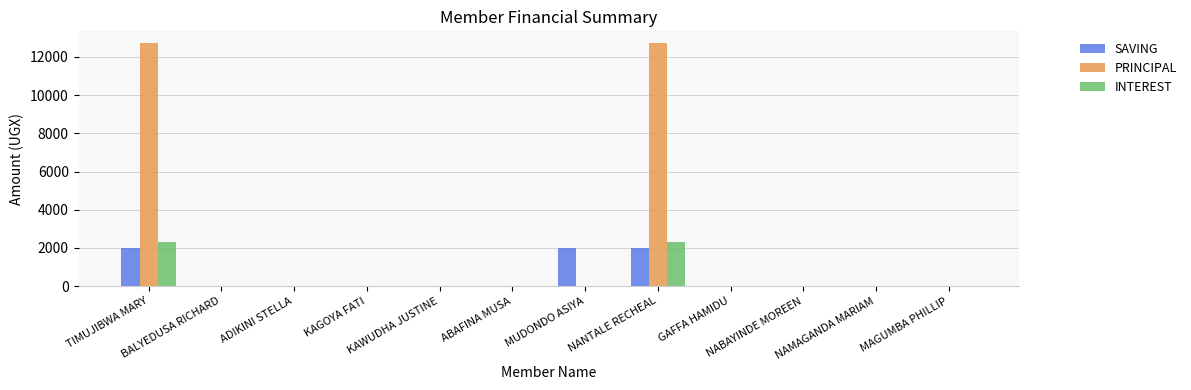

Which series has the largest total across all categories?

PRINCIPAL